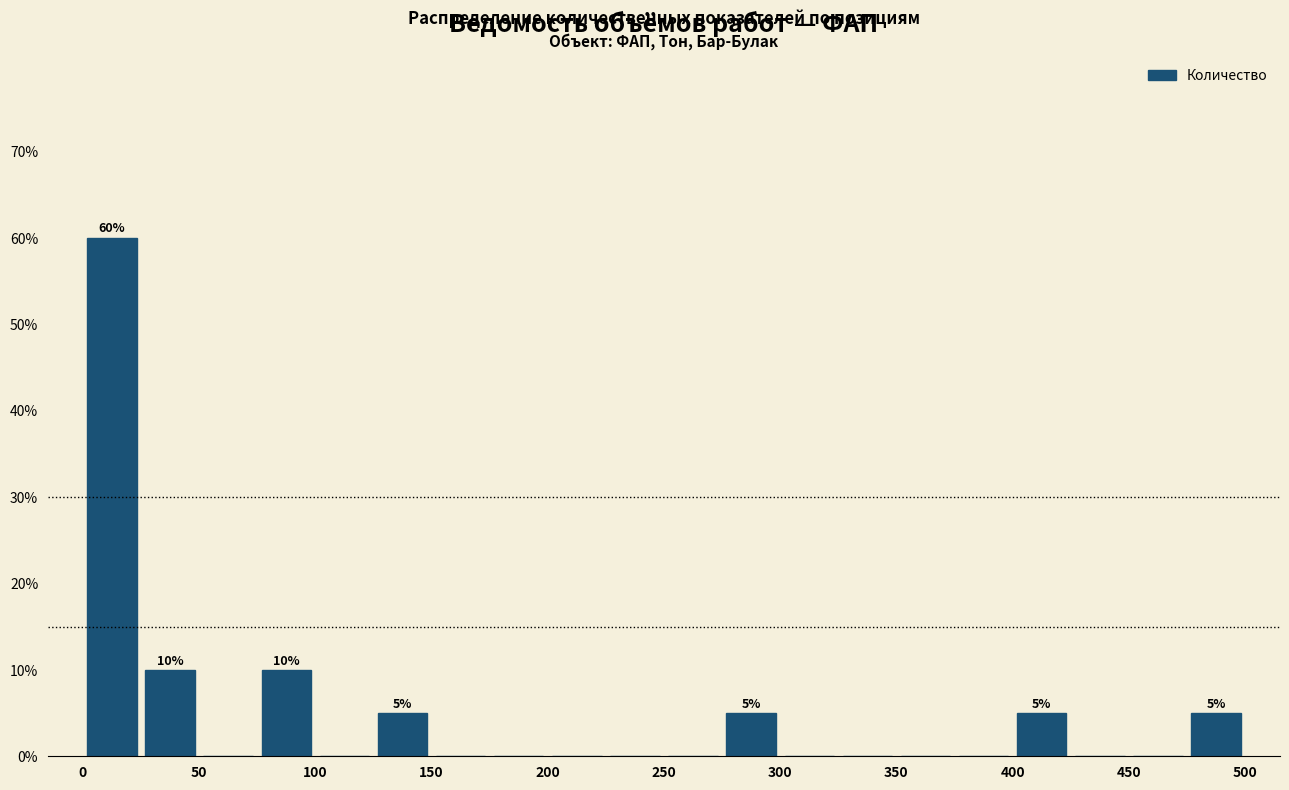

Over which range of the x-axis is the bar tallest?

0 to 25